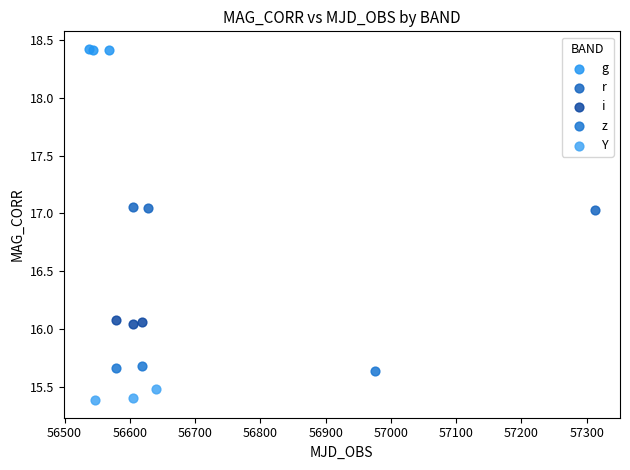

Which series contains the highest Y value?

g